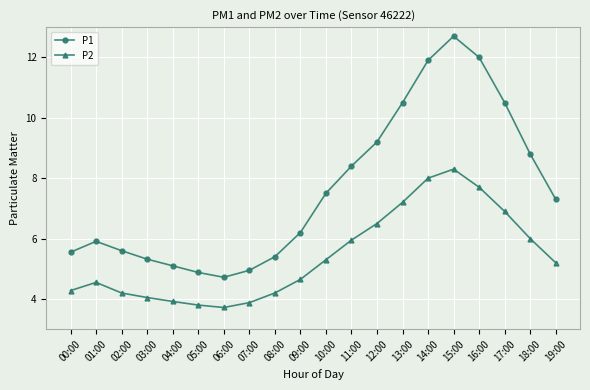

At which label does P1 reach its peak?

15:00